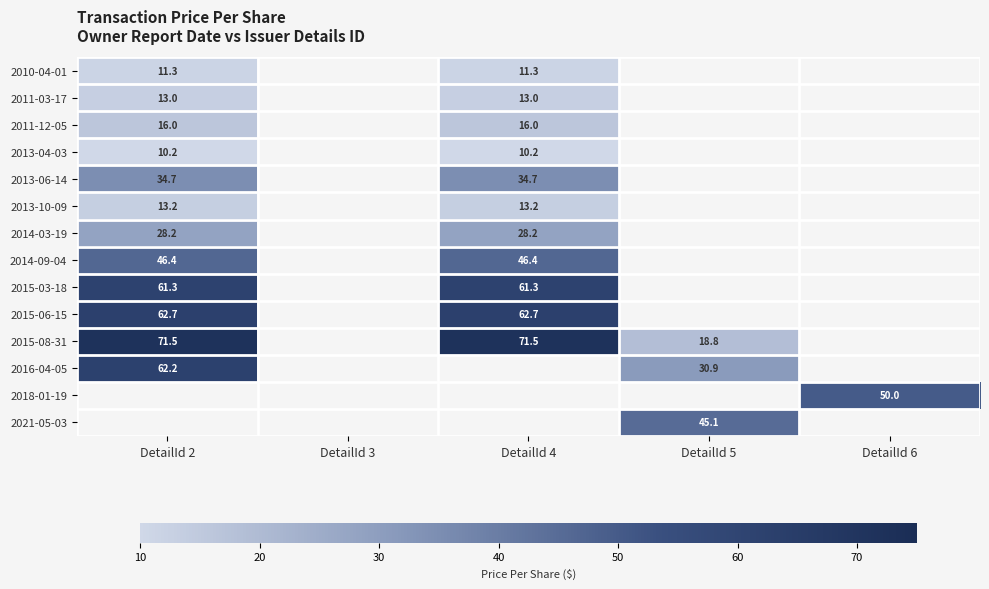

Is the value of 2014-03-19 at DetailId 4 greater than the value of 2013-06-14 at DetailId 2?

No